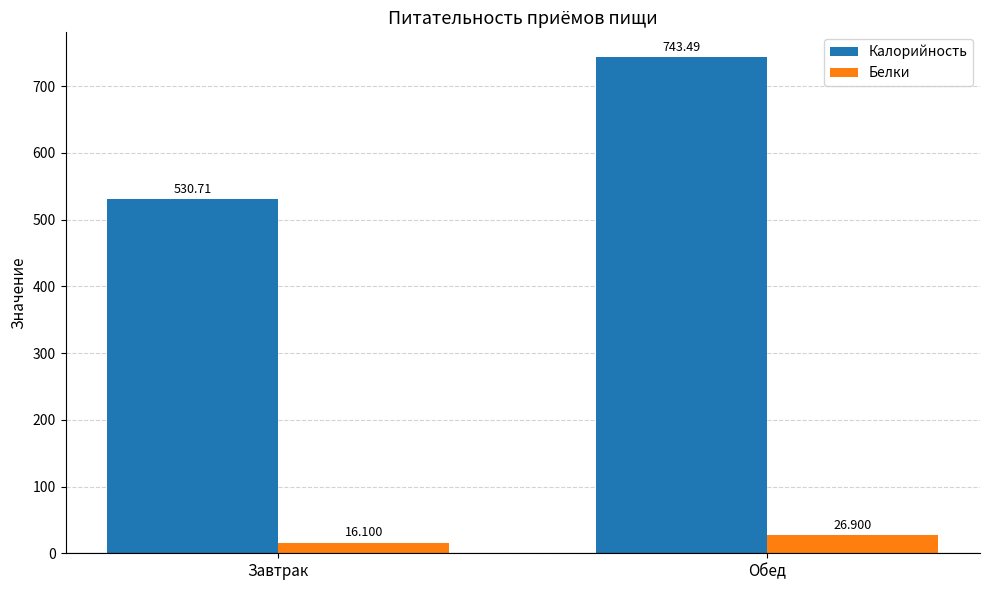

Are the bars grouped side by side (vs. stacked)?

Yes